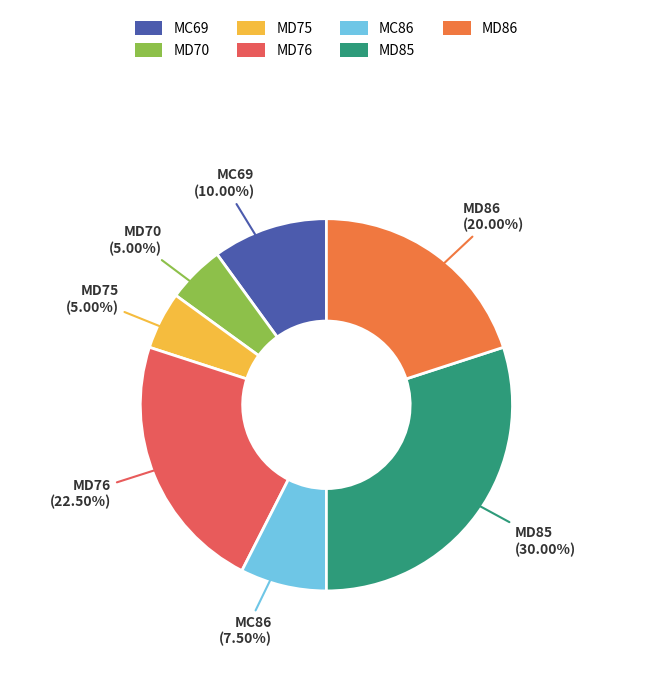

What is the largest slice in the pie chart?

MD85